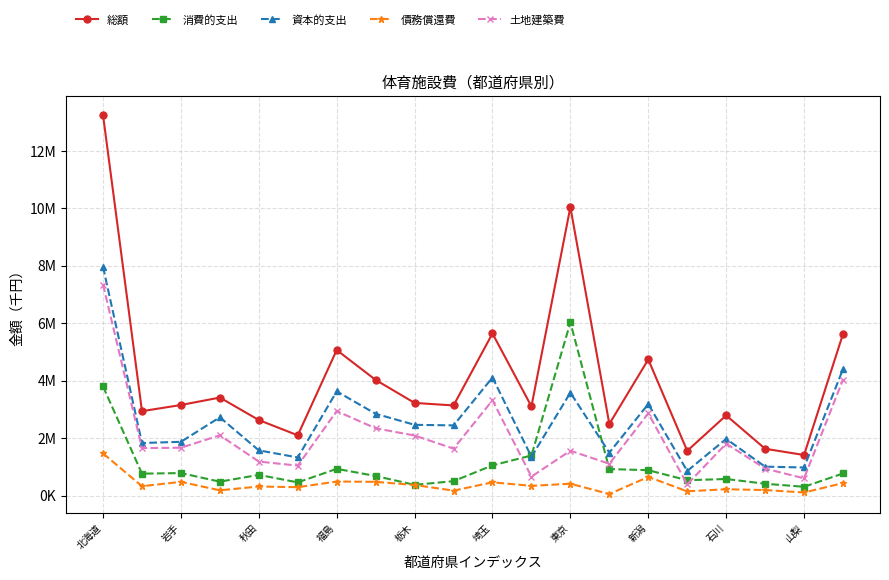

List the series in order of their peak value, highest first.

総額, 資本的支出, 土地建築費, 消費的支出, 債務償還費